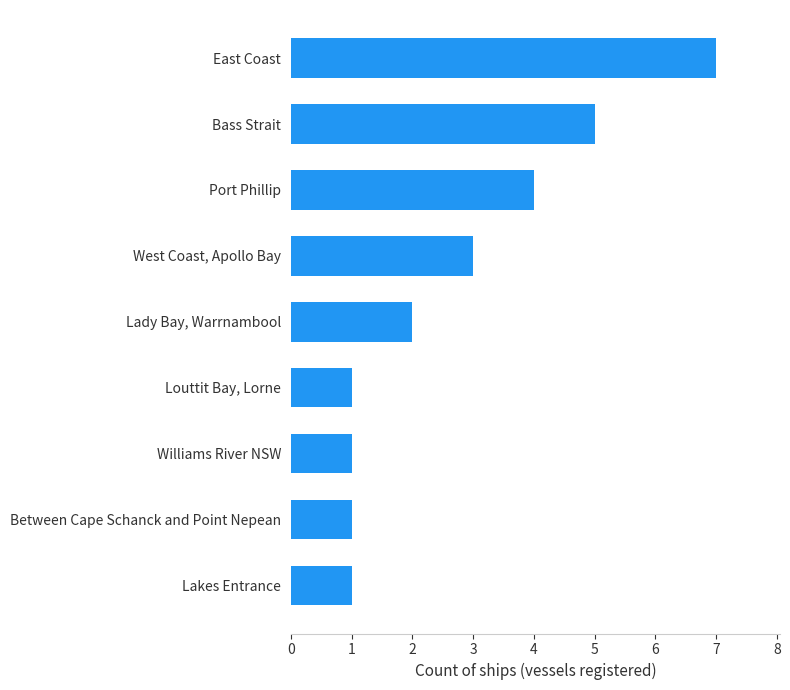

How many bars are there in total?

9